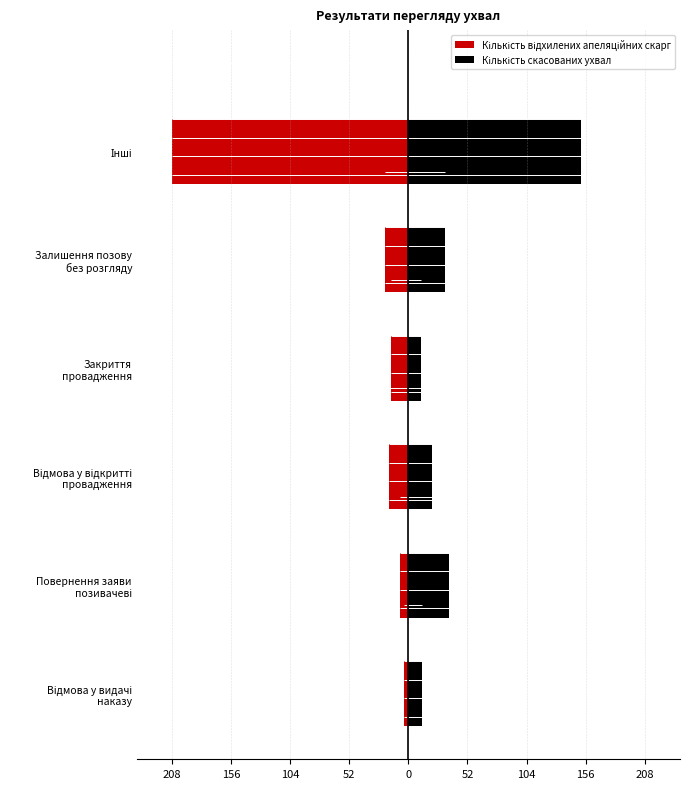

What is the minimum value shown in the chart?

-208